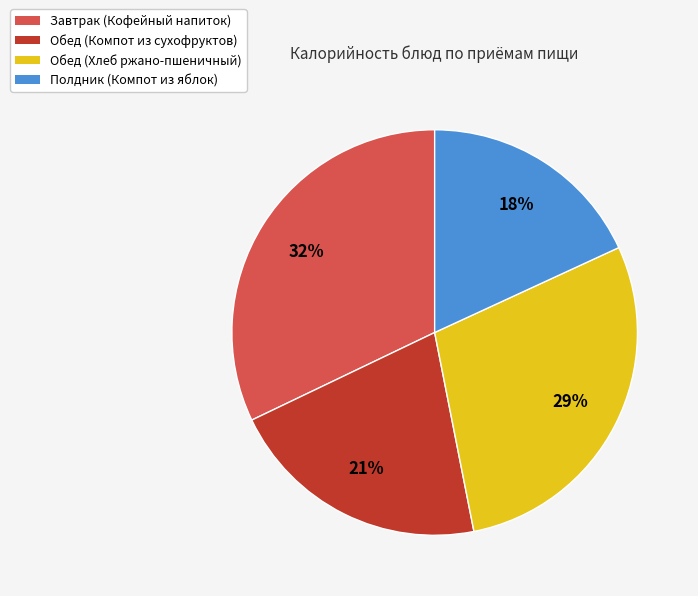

Is the sum of Обед (Хлеб ржано-пшеничный) and Полдник (Компот из яблок) greater than half?

No